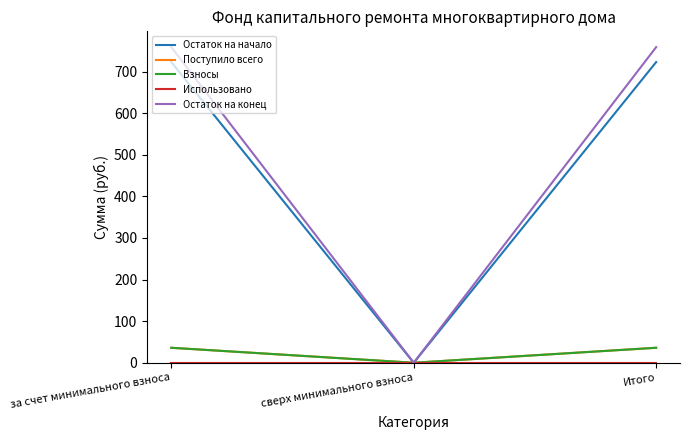

Is this an area chart (filled region under the line)?

No